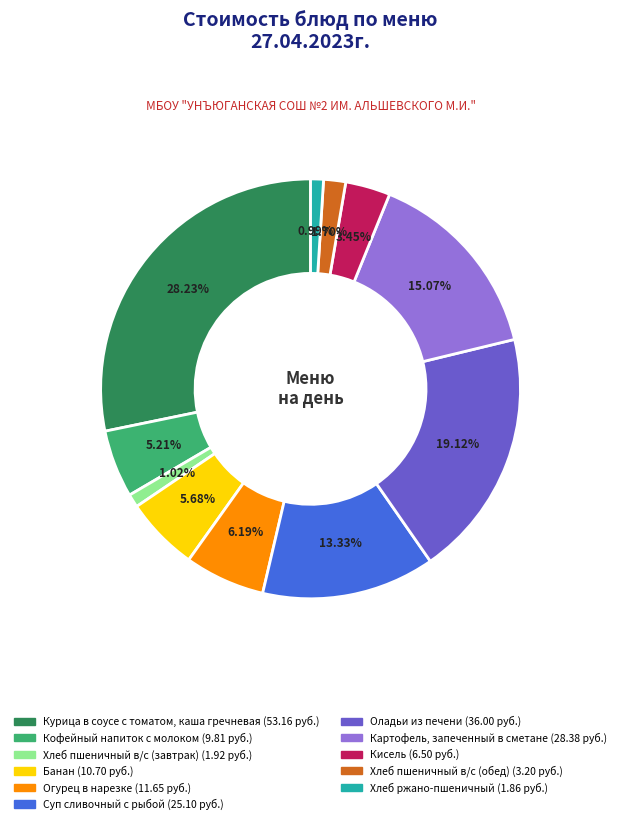

Count the number of slices in the pie.

11